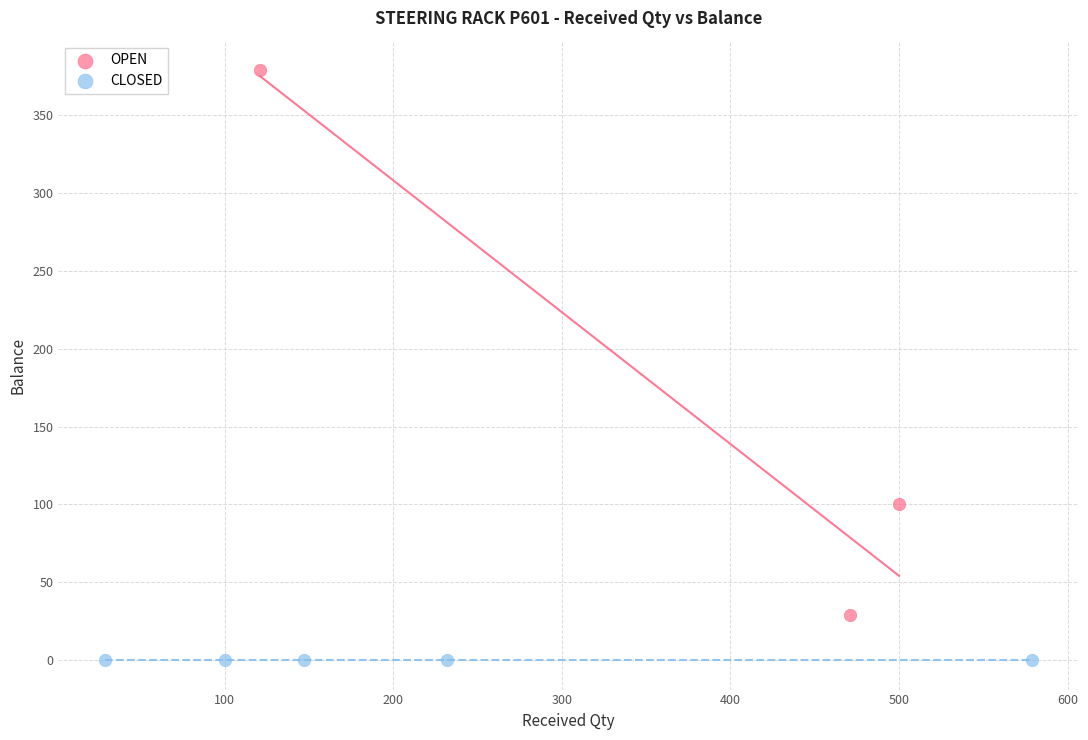

Which series reaches the maximum Y coordinate?

OPEN